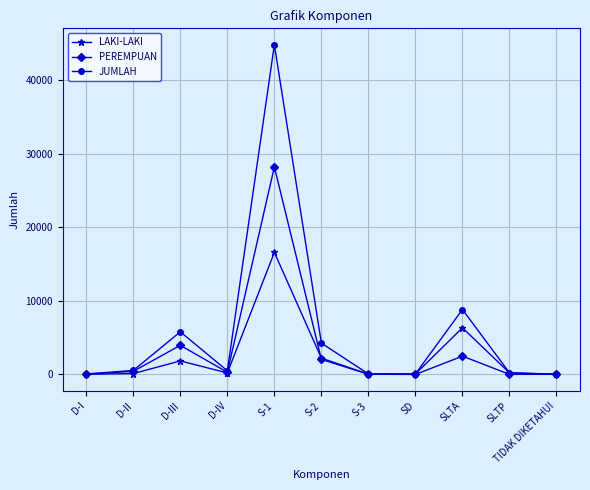

How many series are shown in this chart?

3